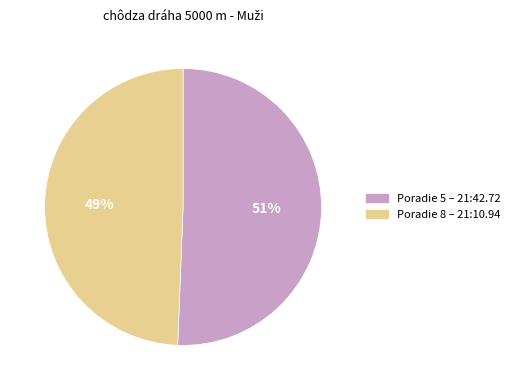

To the nearest percent, what is the average slice percentage?

50%